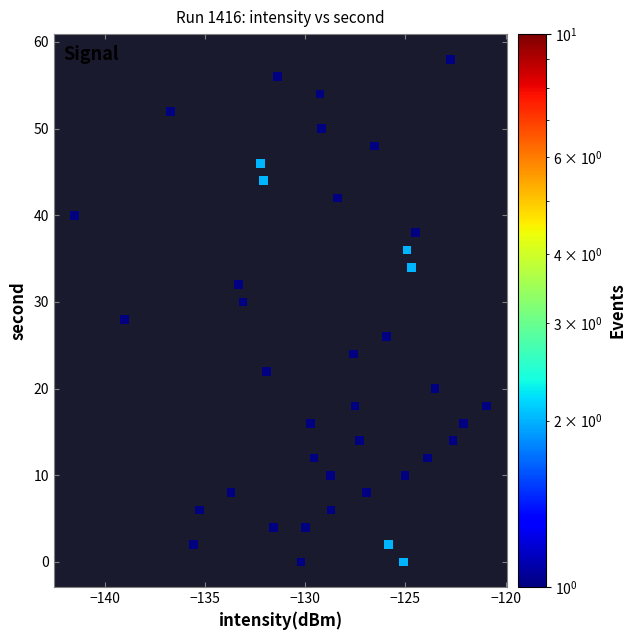

What is the range of Y values (max minus min)?

58